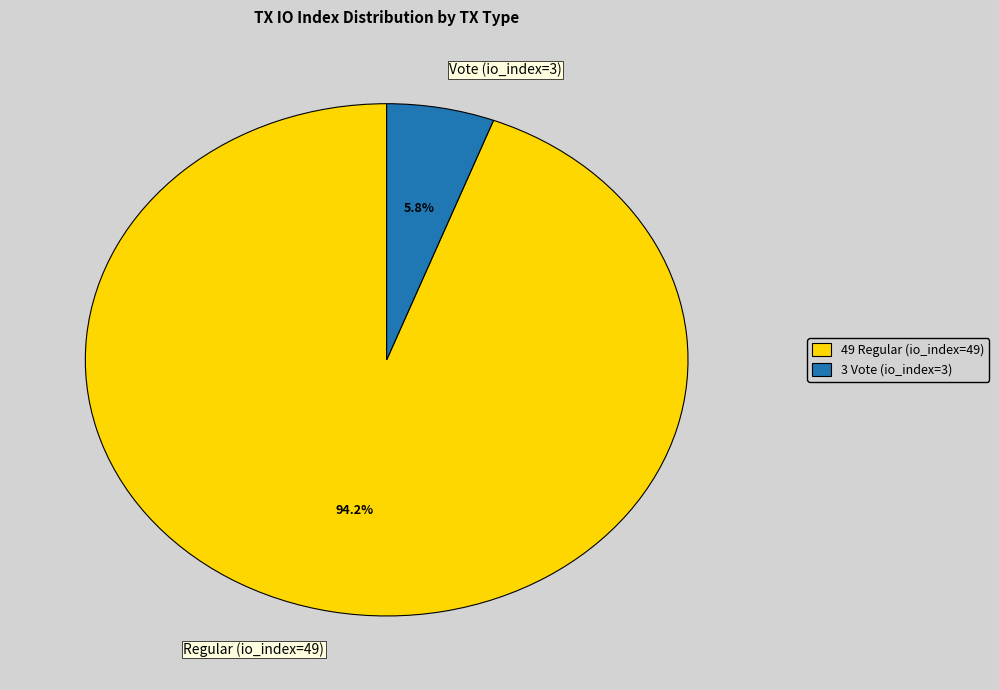

Rank the categories by value from highest to lowest.

Regular (io_index=49), Vote (io_index=3)